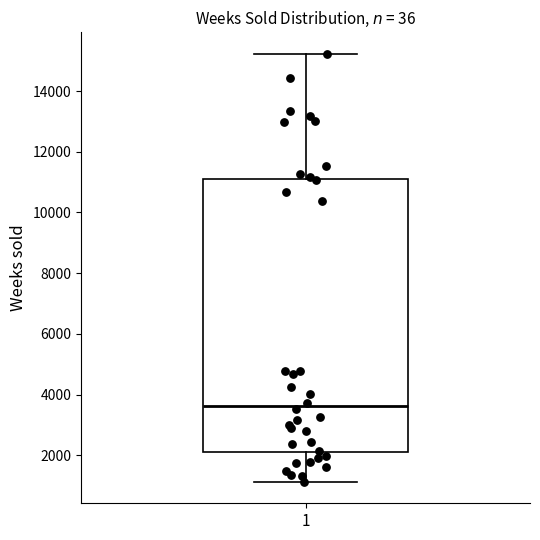

Where does the lower whisker of the box at x = 1 end on the y-axis? The values are not printed on the chart, so give them approximately, as read against the axis.

1200